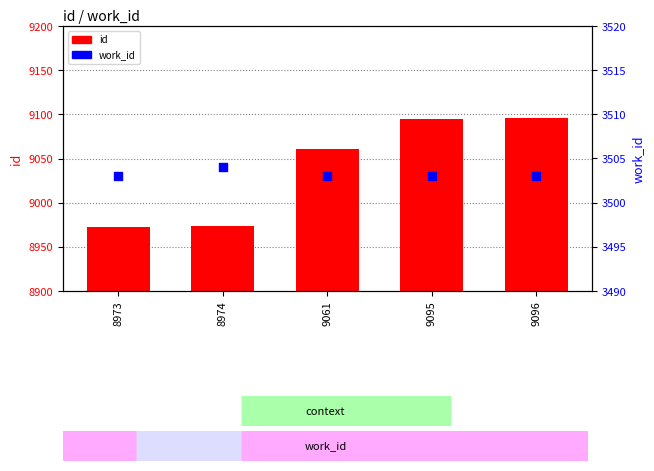

Is the value of id at 8974 greater than the value of work_id at 8974?

Yes